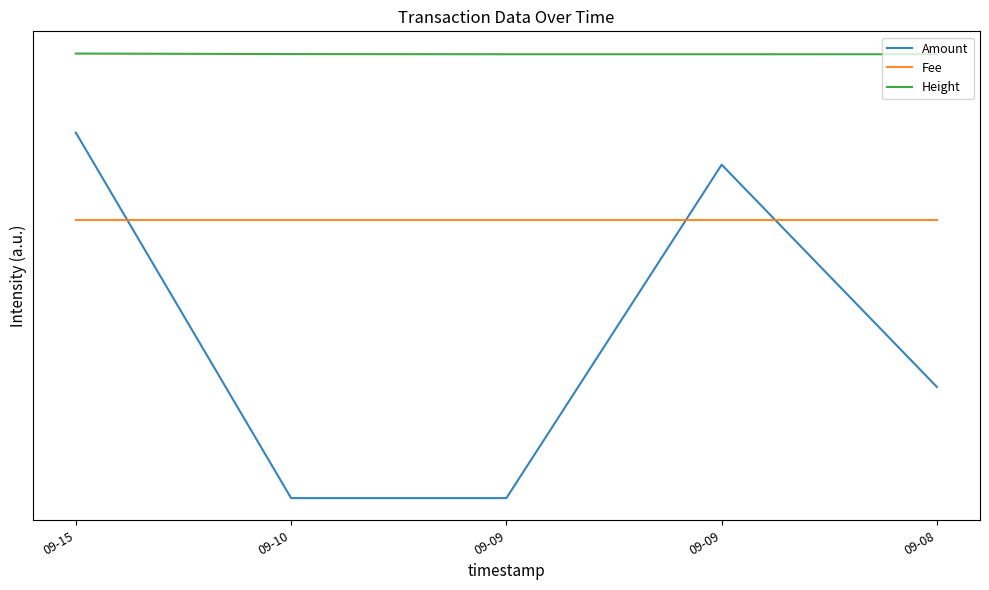

At which category is the sum across all series the highest?

09-15